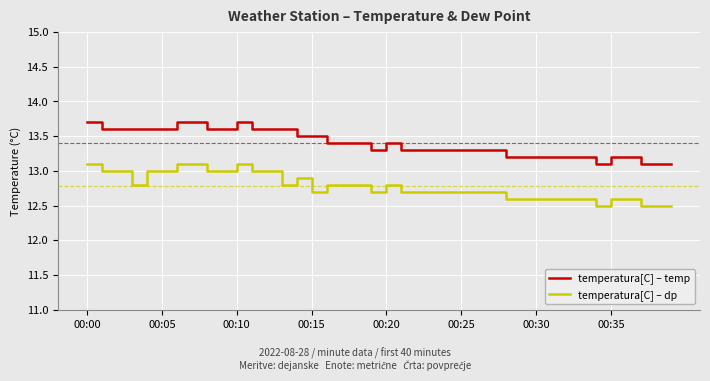

How many lines are shown in the chart?

2